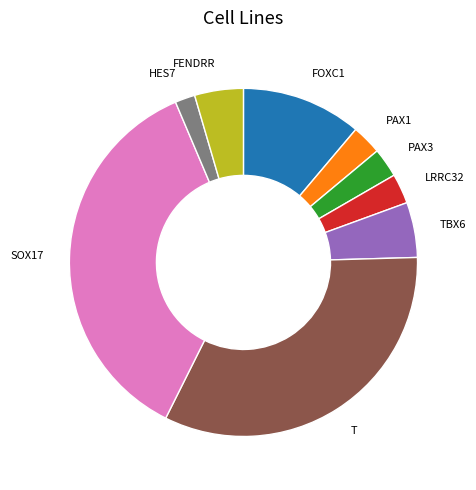

Count the number of slices in the pie.

9